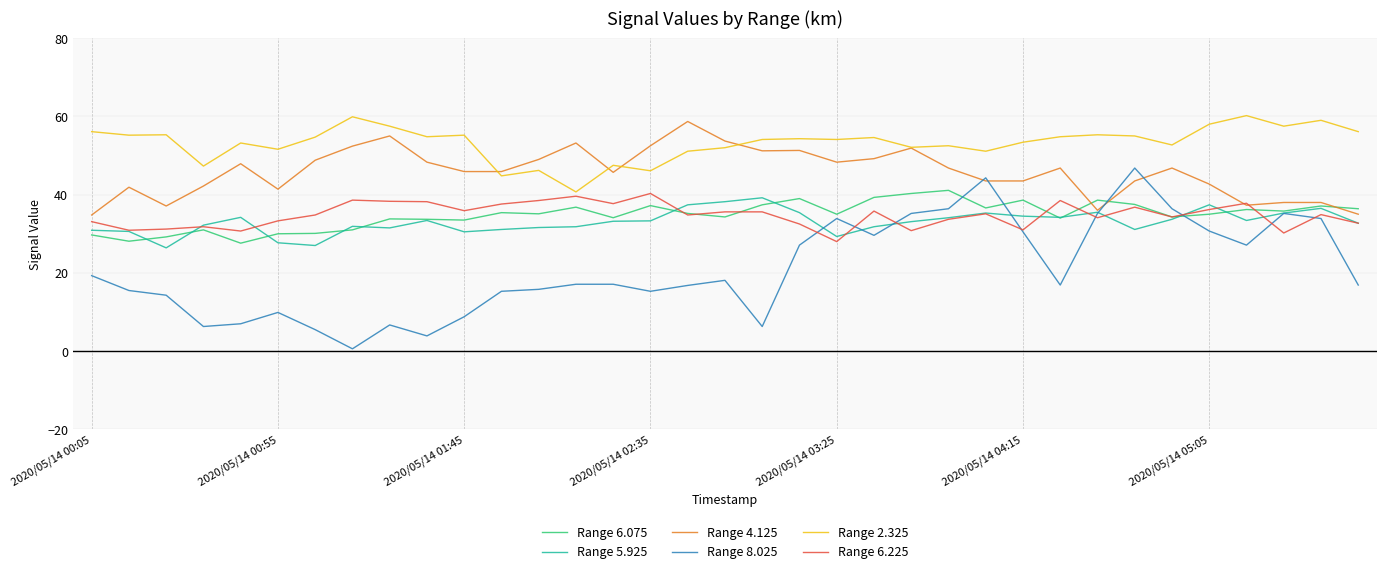

How many lines are shown in the chart?

6